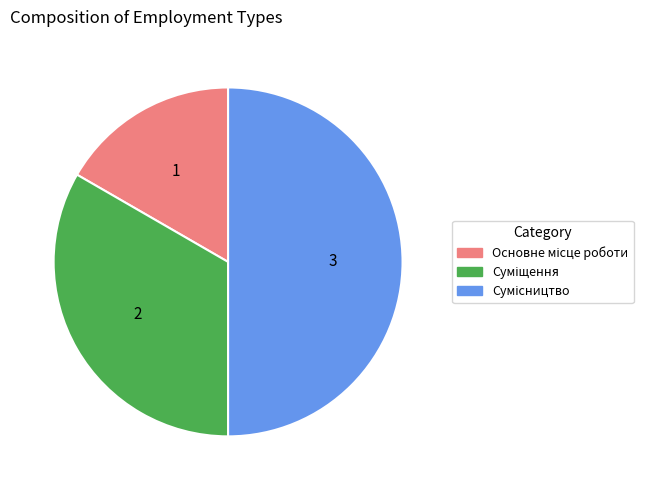

To the nearest percent, what is the difference between the largest and smallest slice percentages?

33%